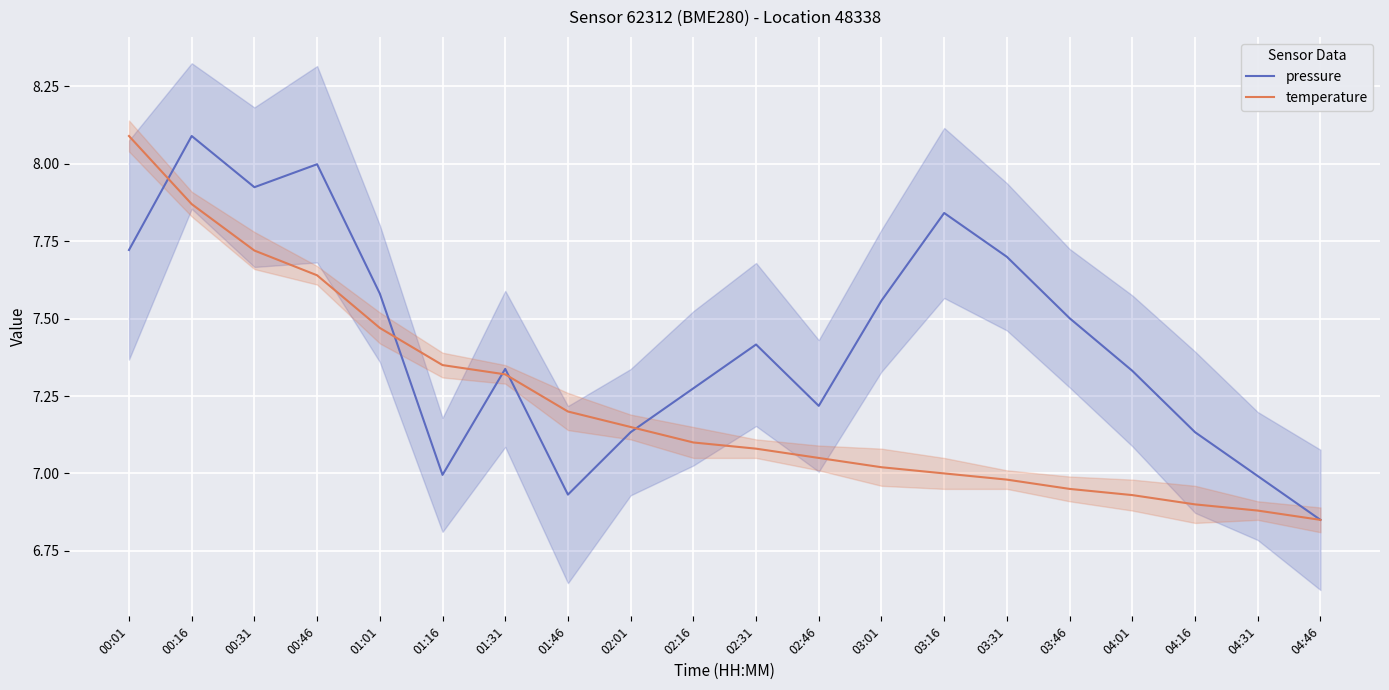

At which category does pressure reach its first local peak?

00:16